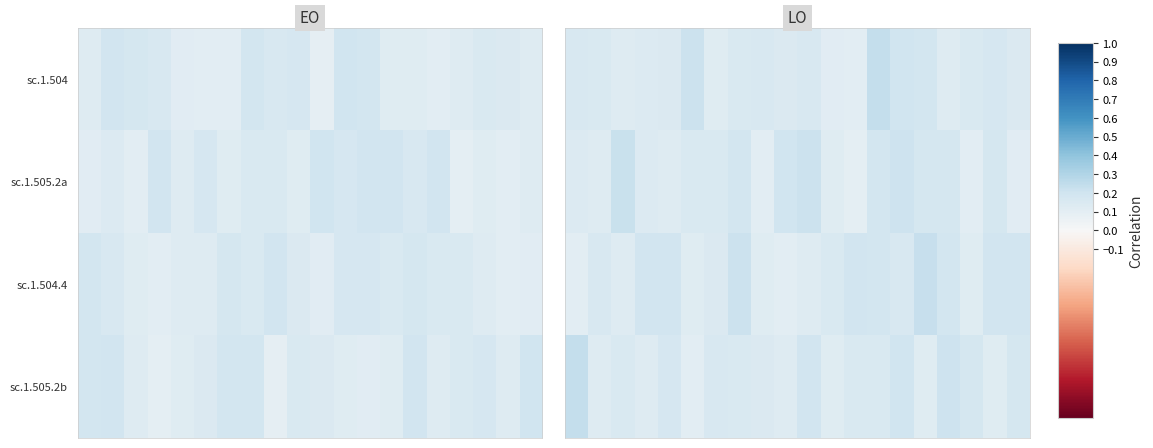

What is the maximum value for sc.1.505.2b?

0.2